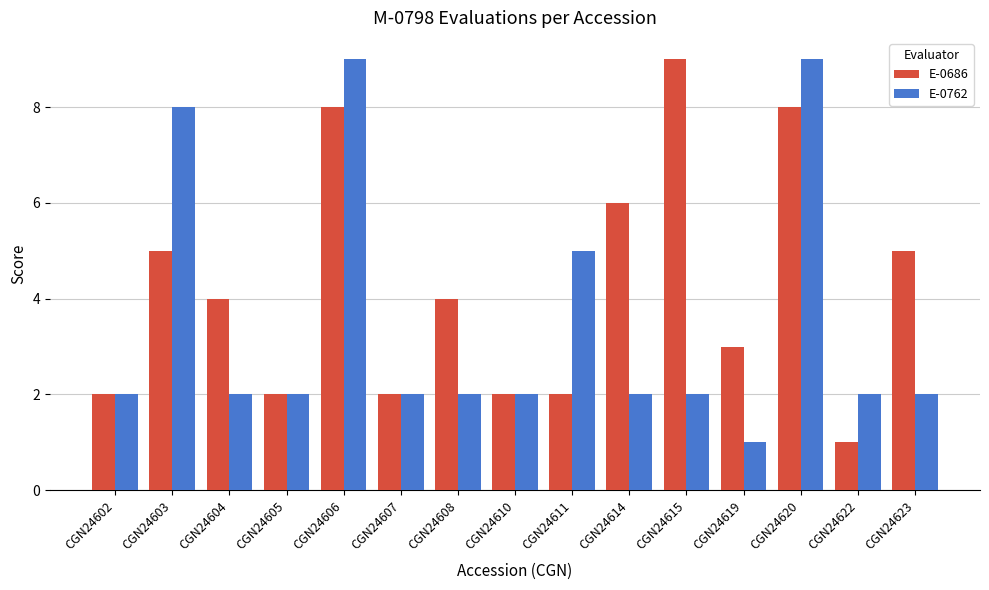

What are all the series names shown in the legend?

E-0686, E-0762